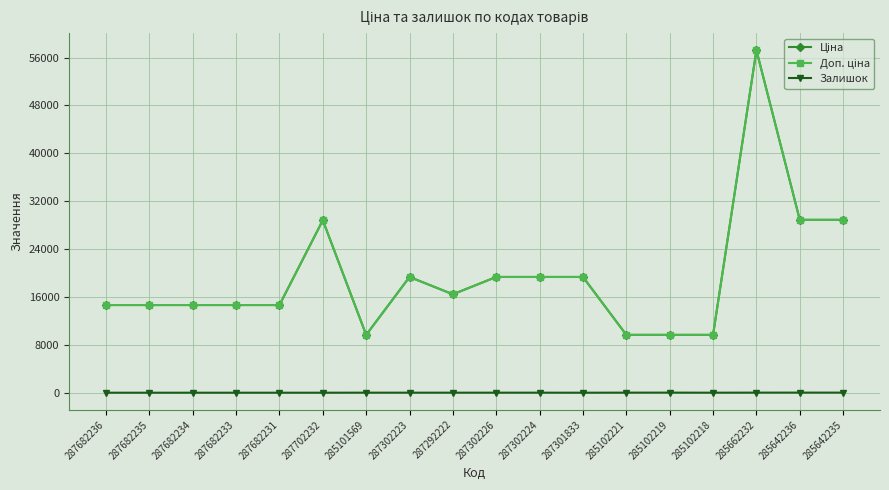

List the labels in order of Ціна value, smallest first.

285101569, 285102221, 285102219, 285102218, 287682236, 287682235, 287682234, 287682233, 287682231, 287292222, 287302223, 287302226, 287302224, 287301833, 287702232, 285642236, 285642235, 285662232